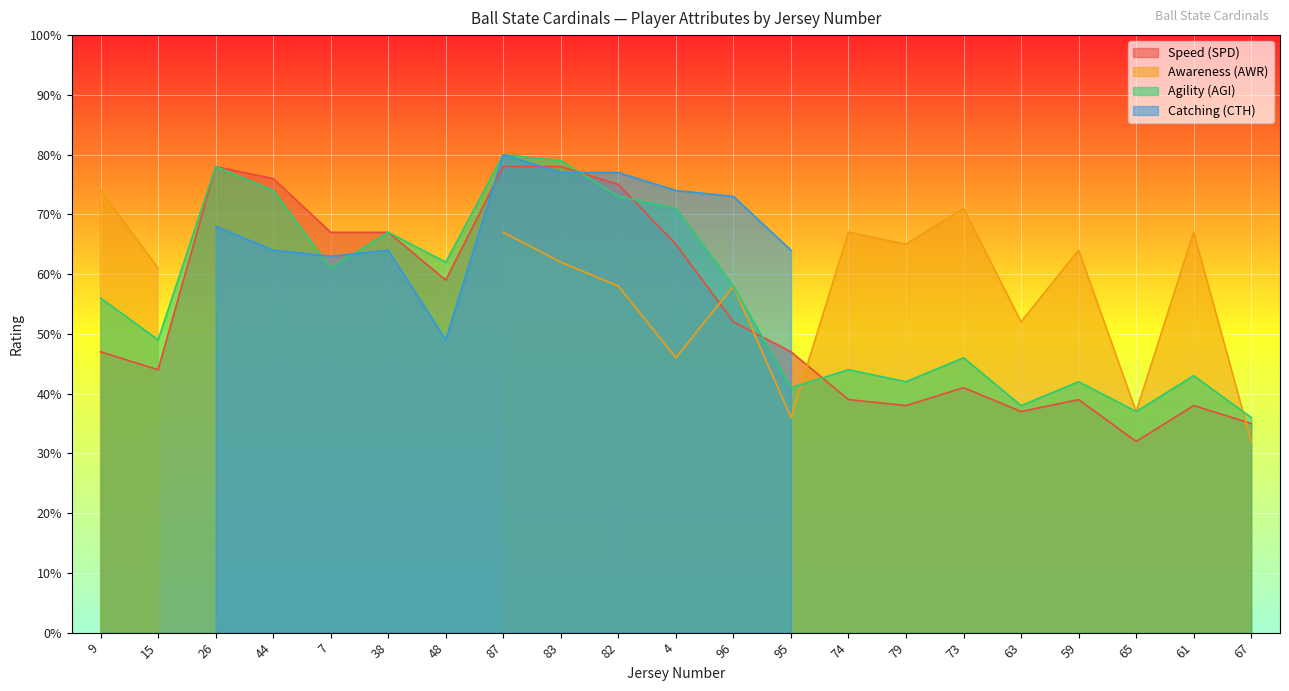

True or false: Speed (SPD) and Agility (AGI) cross at least once.

True